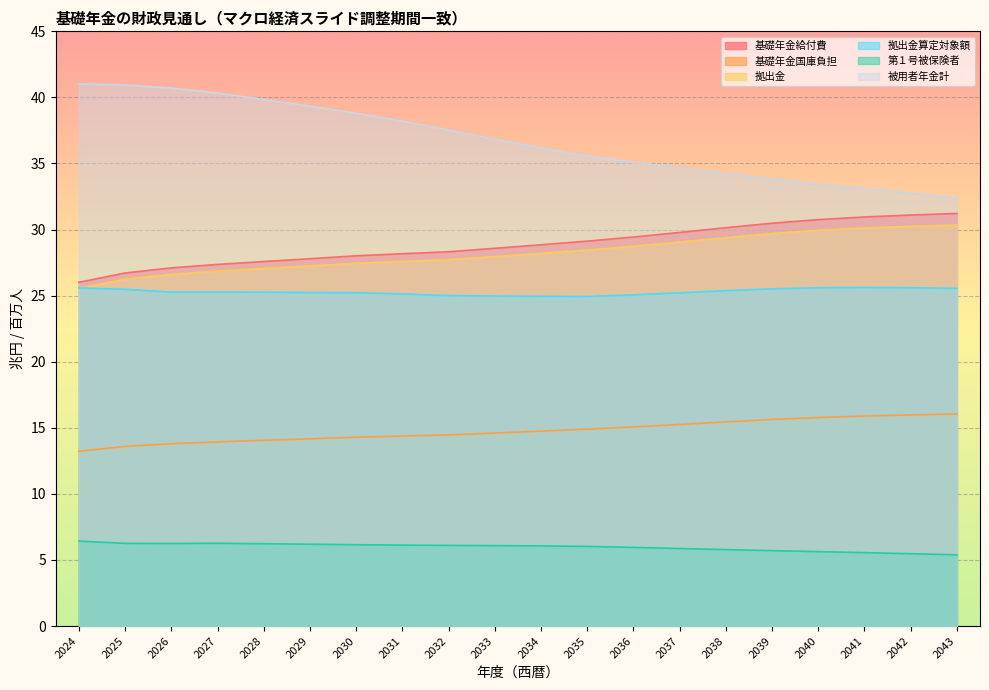

The value of 基礎年金給付費 at 2043 is 31.2. True or false?

True